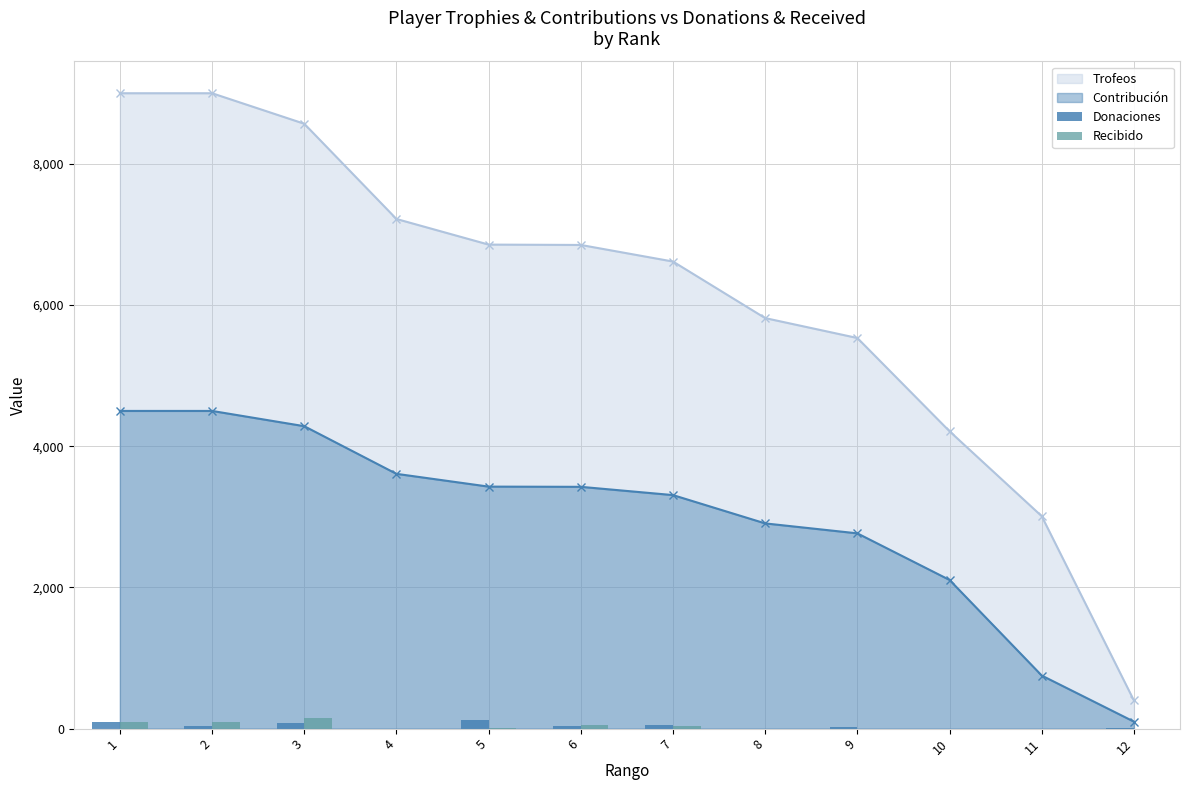

What is the minimum value for Trofeos?

399